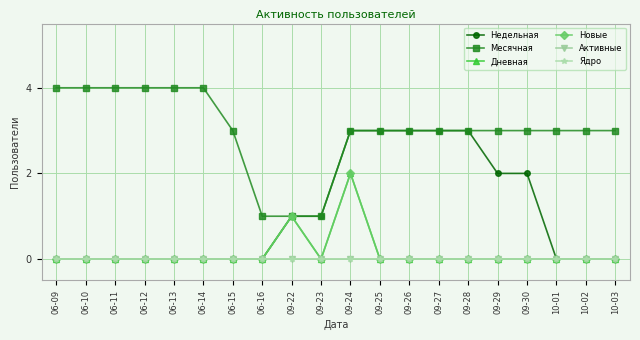

Does the chart have visible grid lines?

Yes